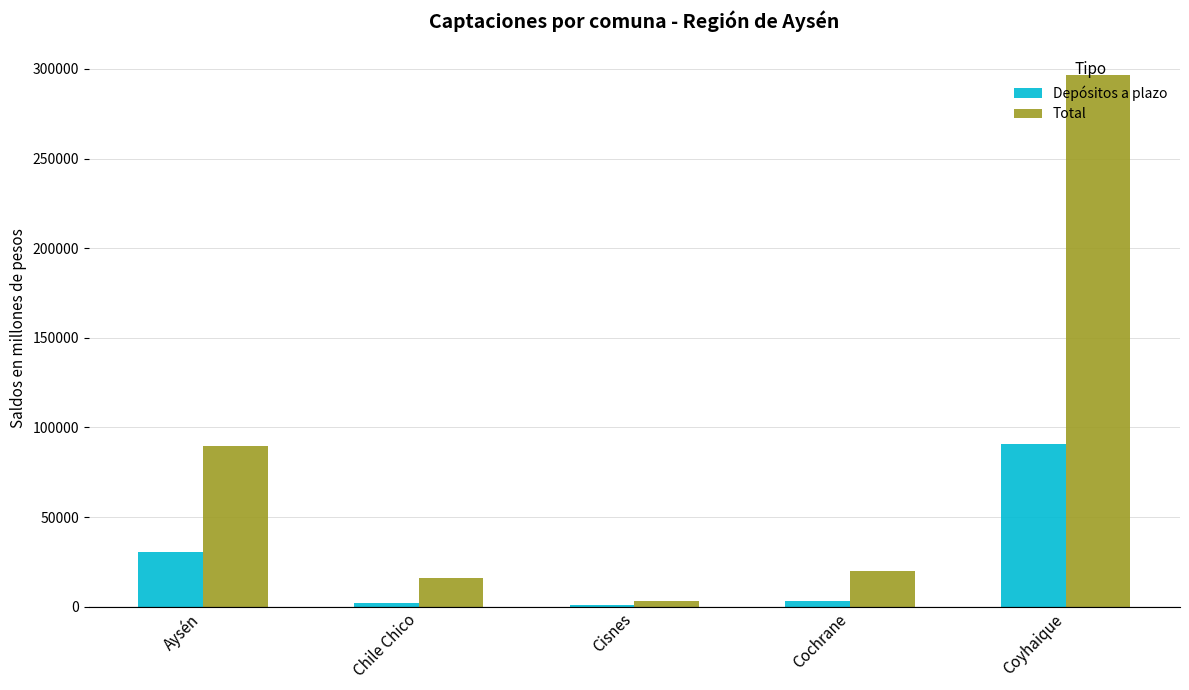

Which series has the widest spread of values?

Total